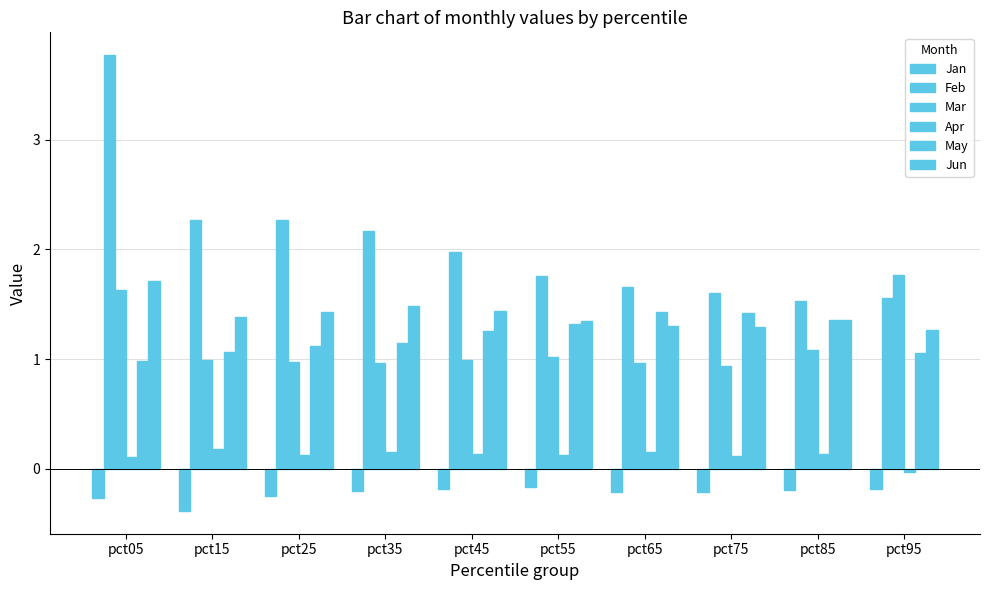

How many series are shown in this chart?

6